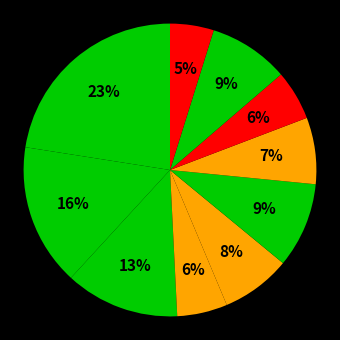

How many segments does this pie chart have?

10